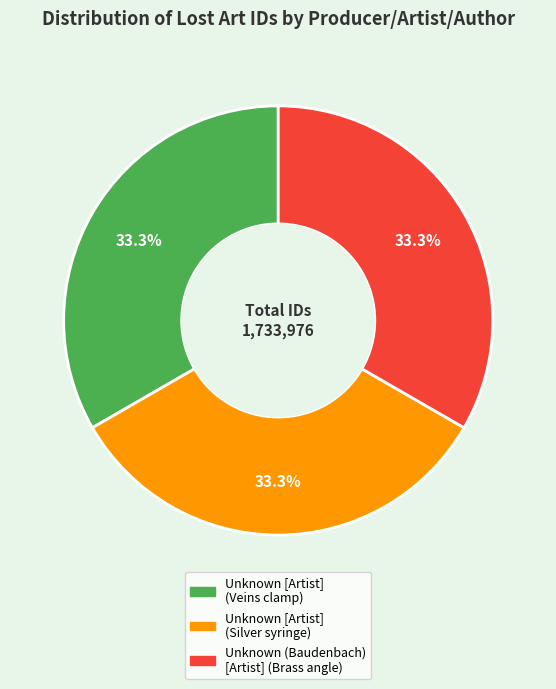

Is there a majority slice in this chart?

No